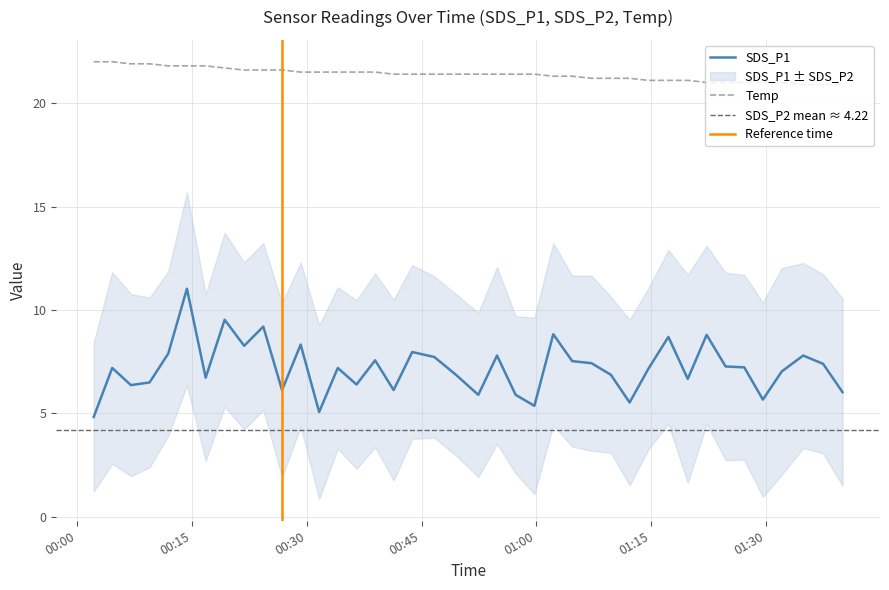

True or false: SDS_P1 has more than 2 interior local peaks.

True